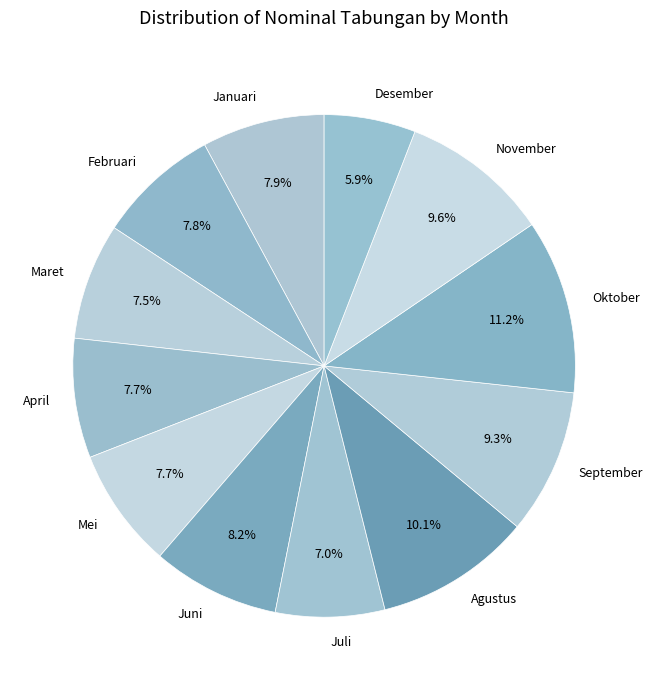

To the nearest percent, what portion does Oktober represent?

11%